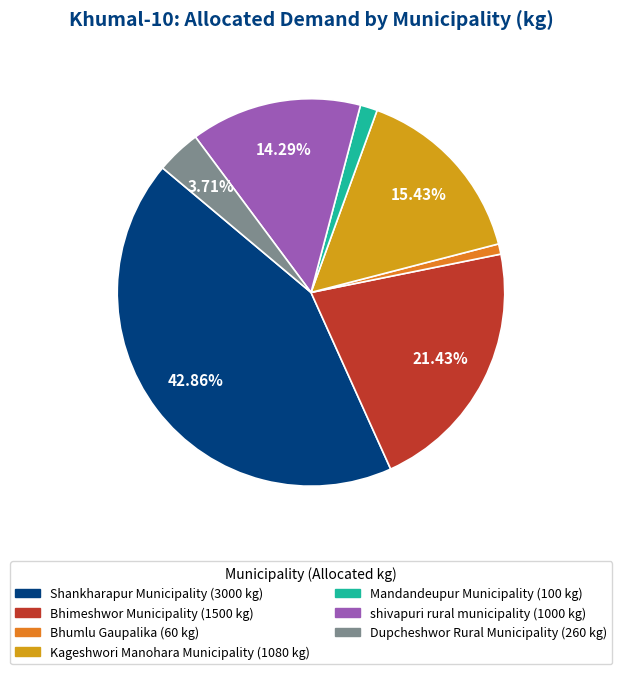

Does any single category account for the majority?

No